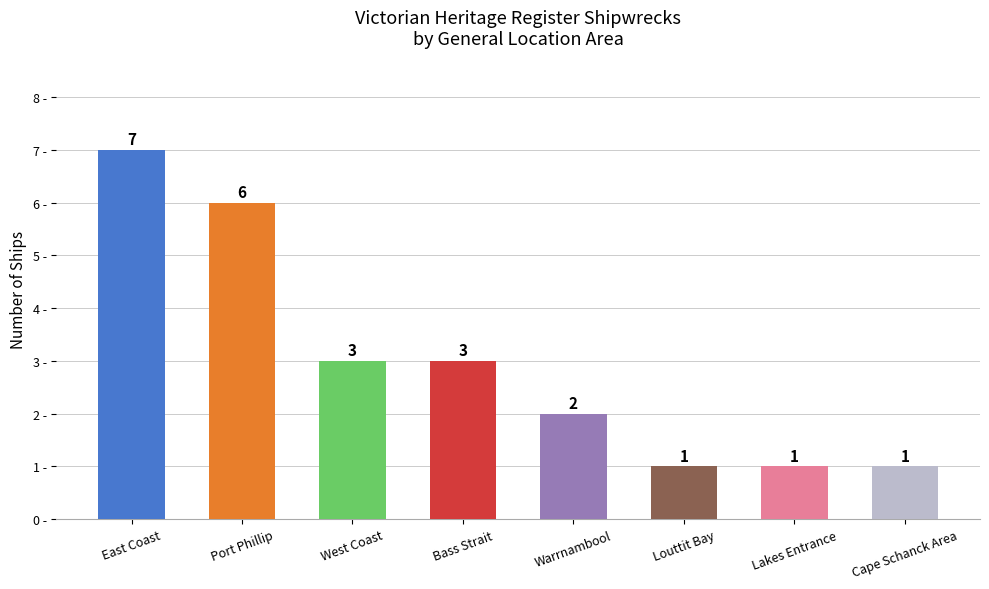

What is the smallest value displayed?

1